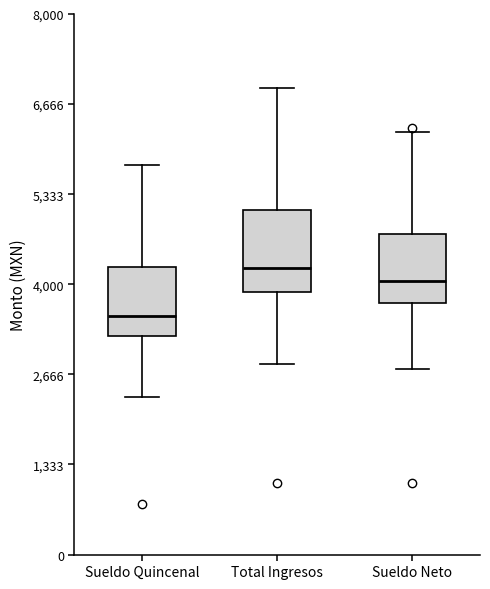

Reading left to right, transcribe this box plot: for each box, give where its median line is, the range the box spans, and where its two whiskers end, as read against the y-axis. The values are not printed on the chart, so give them approximately, as read against the axis.

Sueldo Quincenal: median 3600, box 3200 to 4200, whiskers 2400 to 5800
Total Ingresos: median 4200, box 3800 to 5000, whiskers 2800 to 7000
Sueldo Neto: median 4000, box 3800 to 4800, whiskers 2800 to 6200